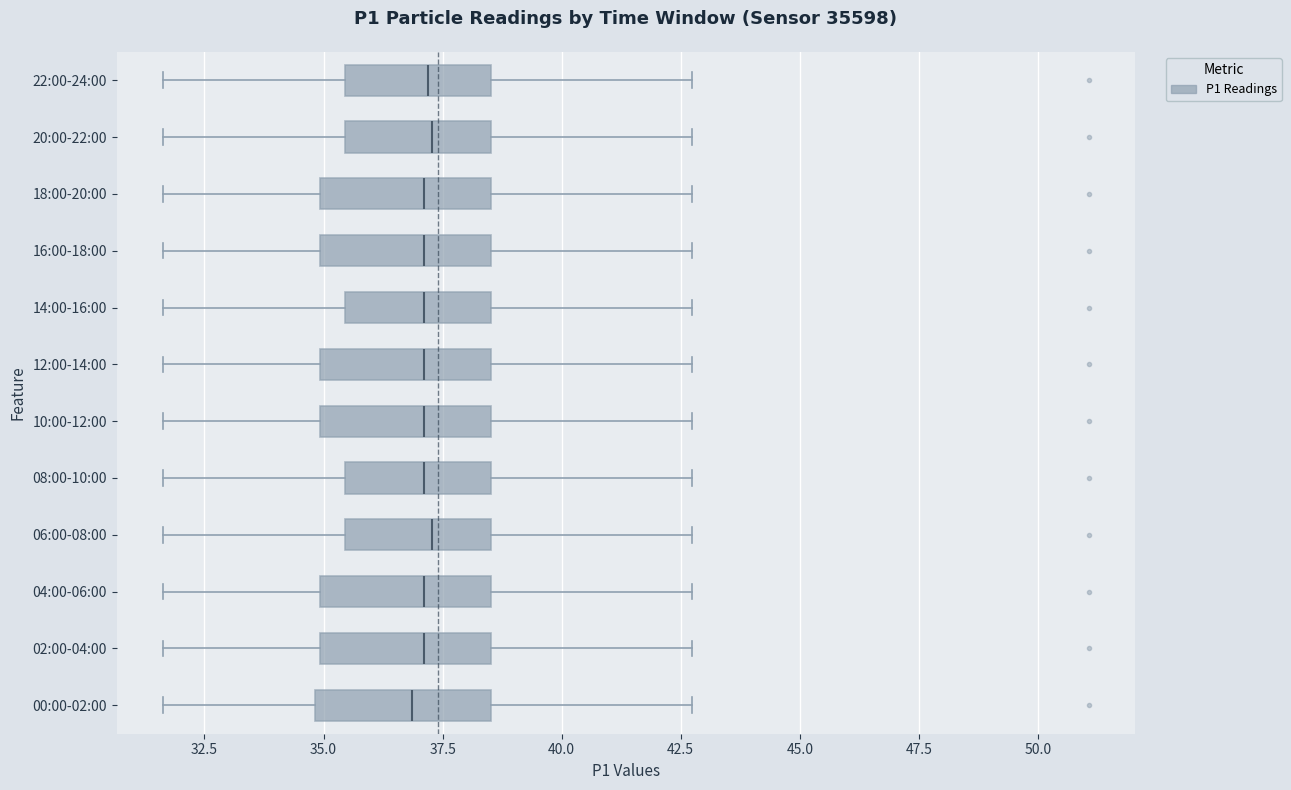

Where does the right whisker of the box for 04:00-06:00 end on the x-axis? The values are not printed on the chart, so give them approximately, as read against the axis.

42.5